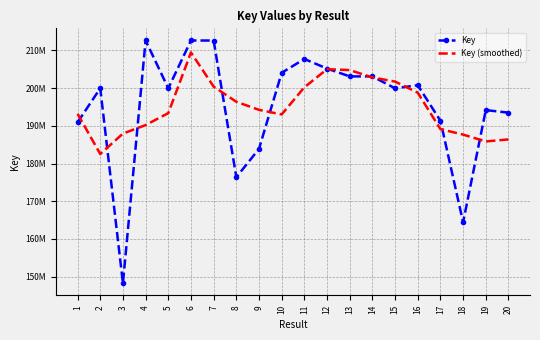

Which series has the widest spread of values?

Key